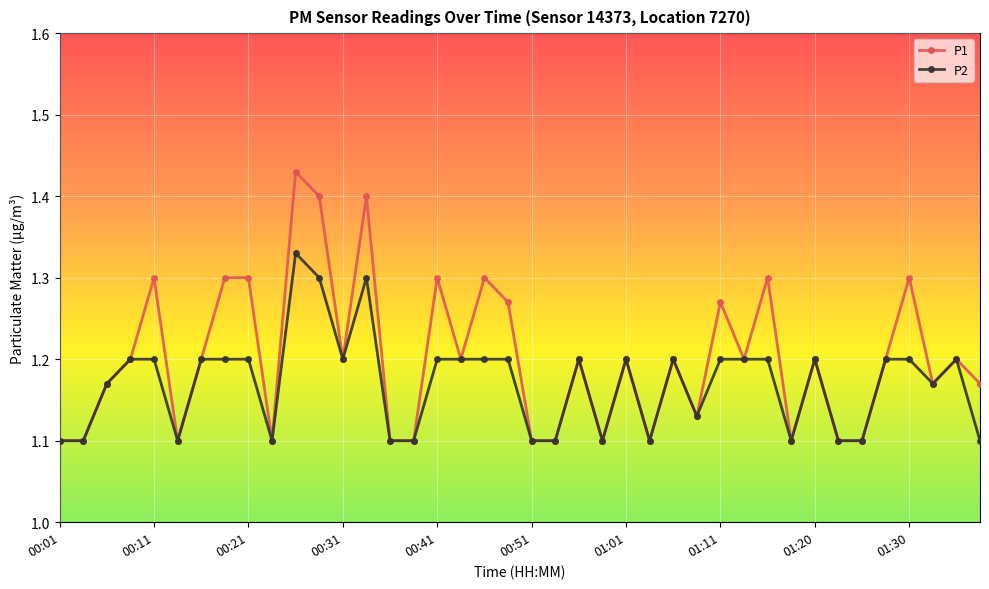

Which series has the largest total across all categories?

P1